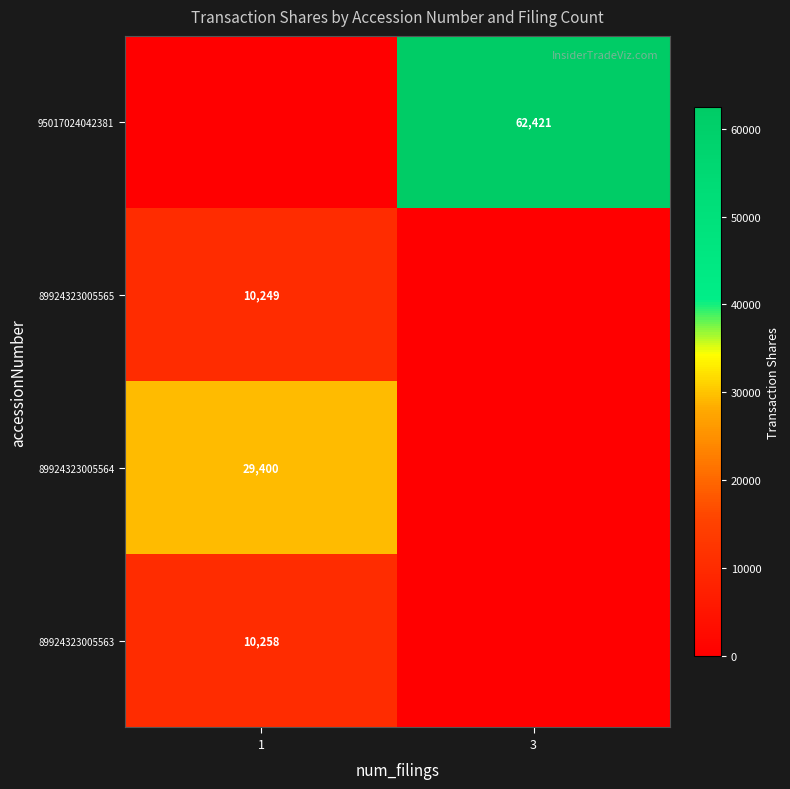

Is it true that 89924323005564 equals 29400 at 1?

True